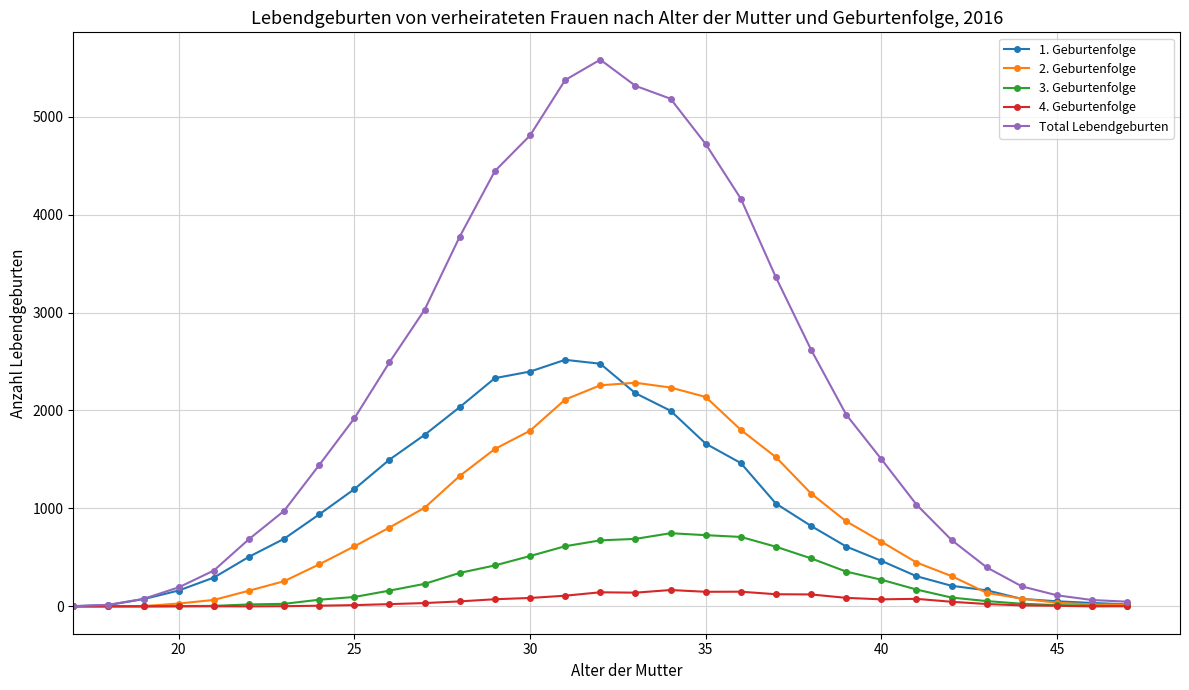

Which series has the widest spread of values?

Total Lebendgeburten